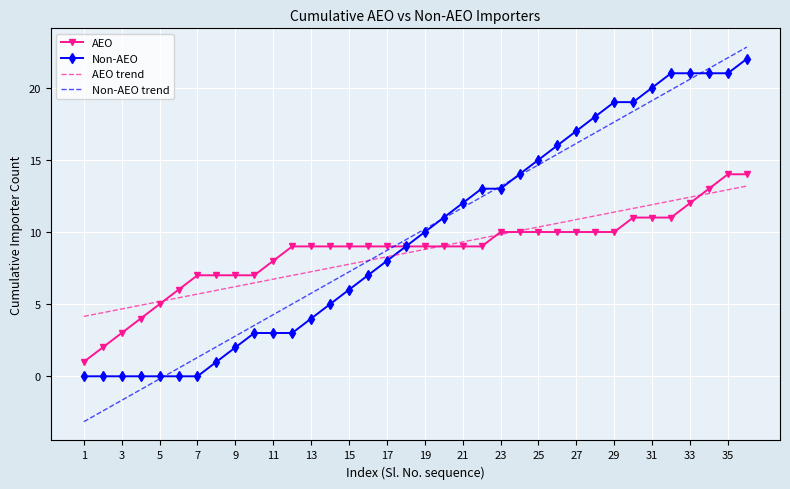

What is the maximum value for Non-AEO trend?

22.8